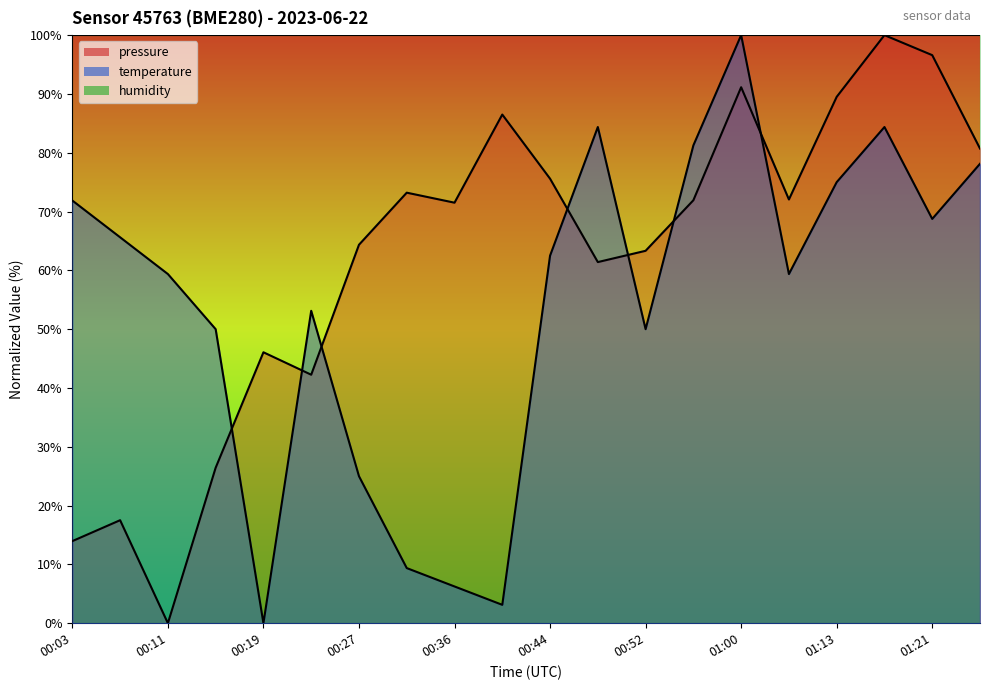

How many lines are shown in the chart?

3